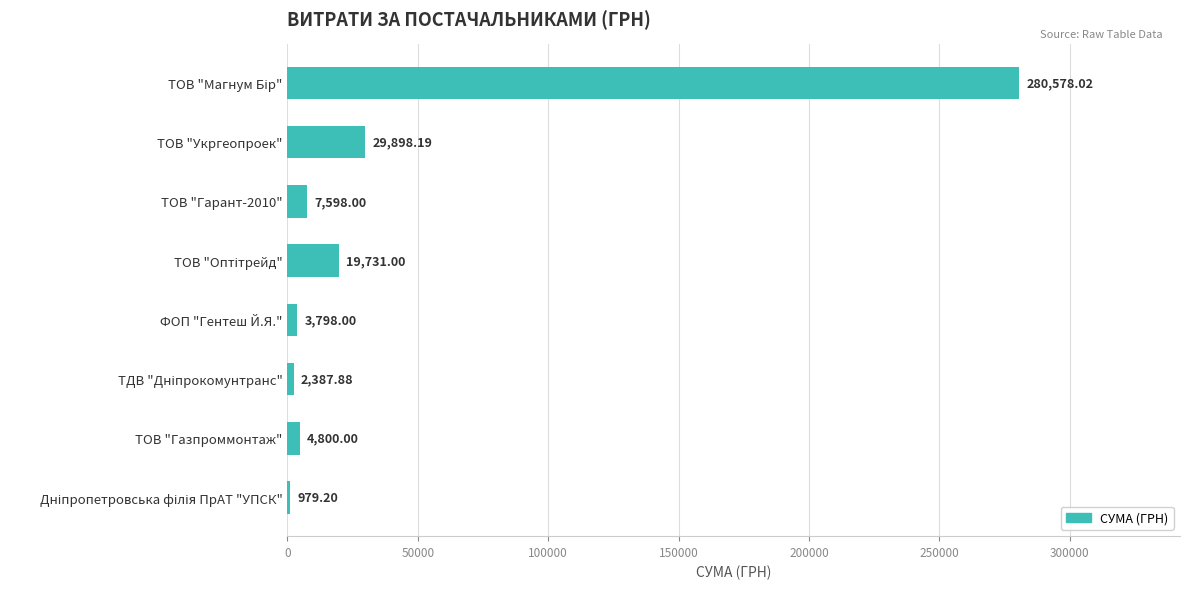

Does the chart contain stacked bars?

No